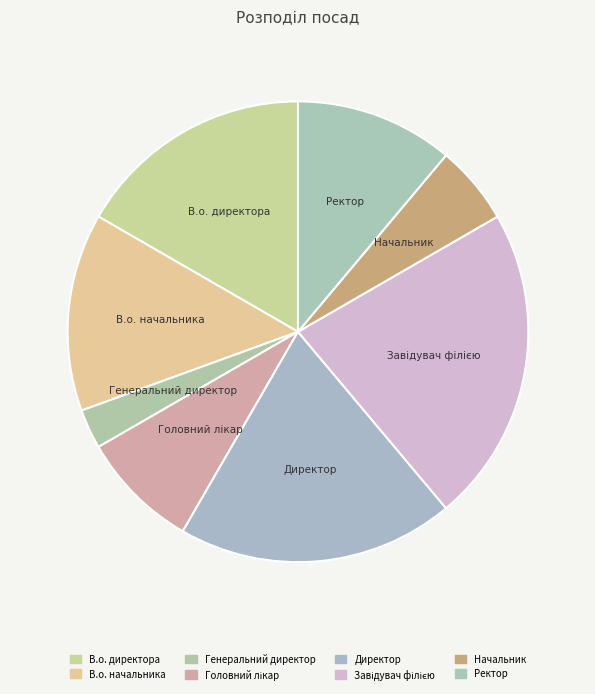

To the nearest percent, what is the combined percentage of Генеральний директор and Завідувач філією?

25%